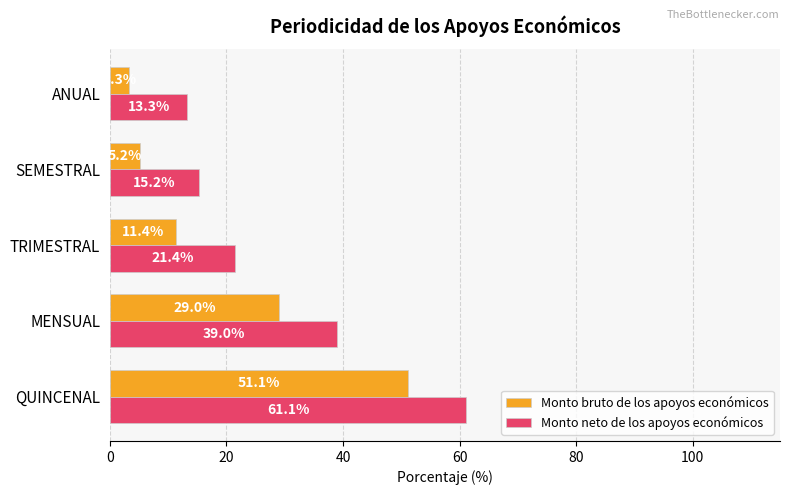

At which label does Monto neto de los apoyos económicos reach its minimum?

ANUAL